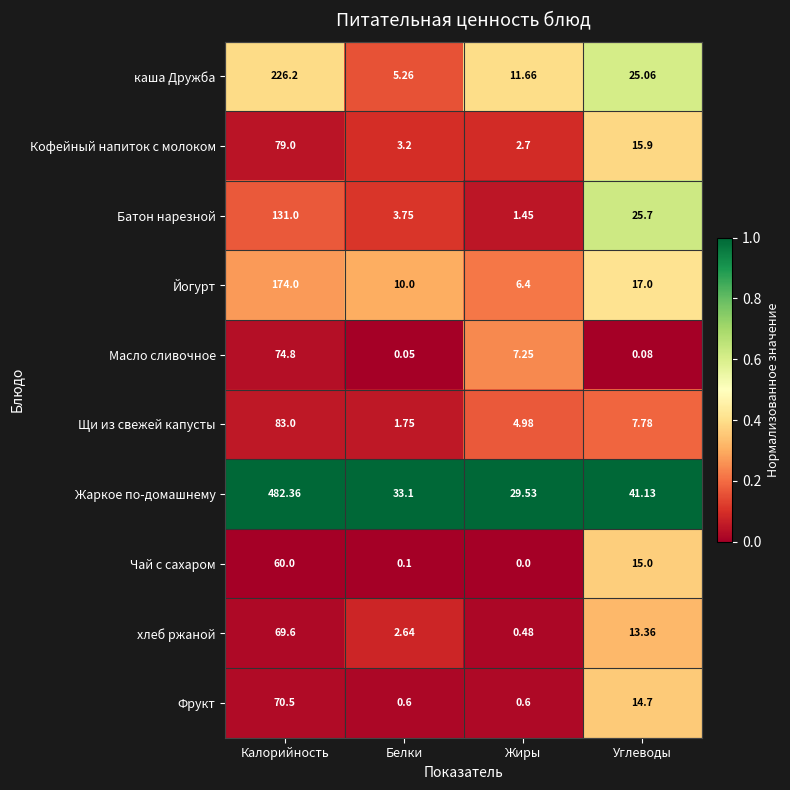

Which category has the highest value in the Масло сливочное series?

Калорийность